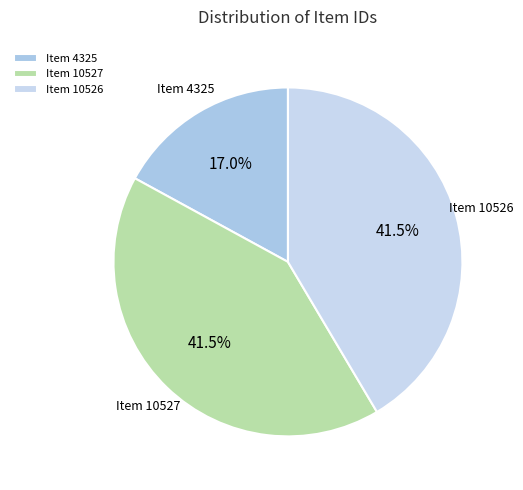

Does Item 10526 represent more than half of the total?

No